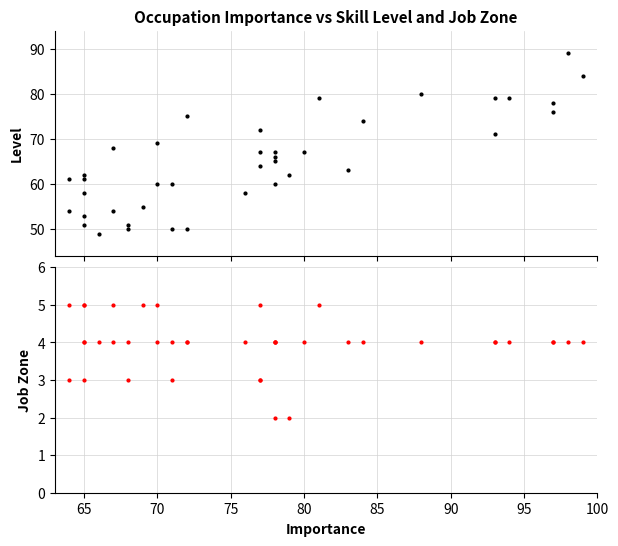

True or false: Job Zone and Level cross at least once.

False